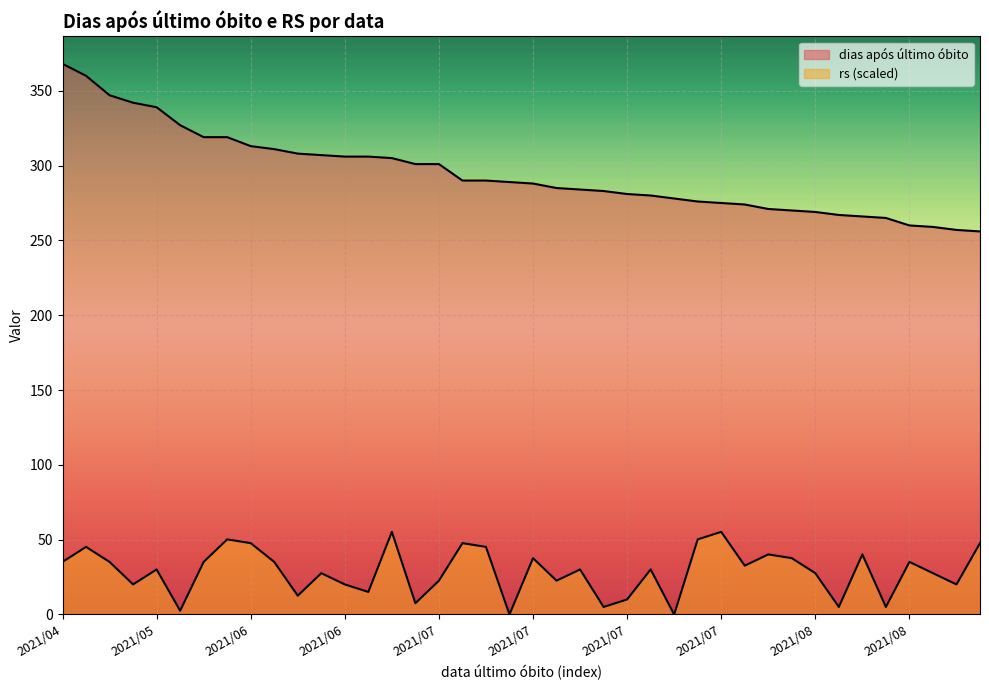

Is it true that rs equals 7.5 at 2021/07?

True